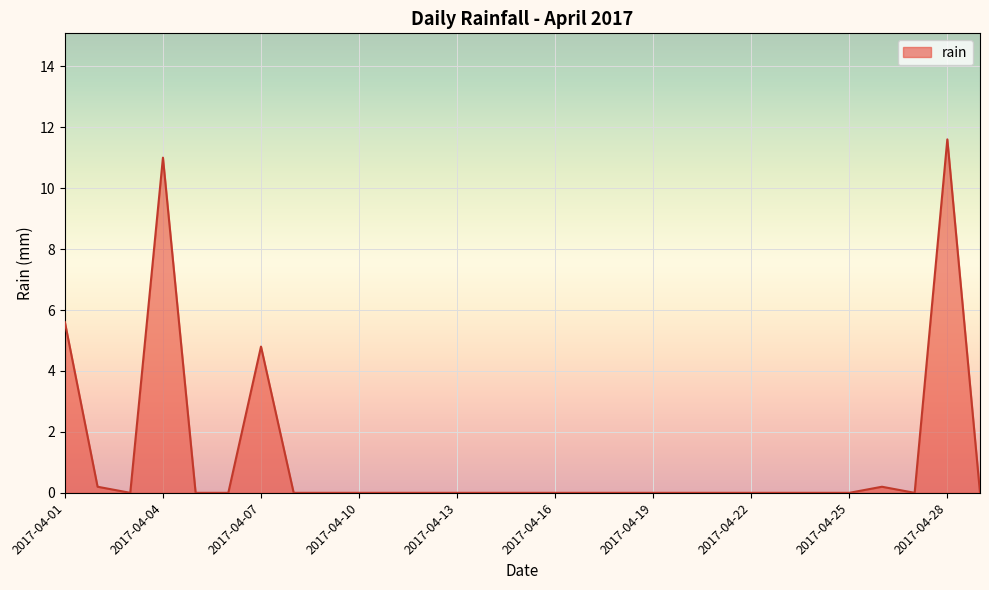

What is the difference between the maximum and minimum values?

11.6